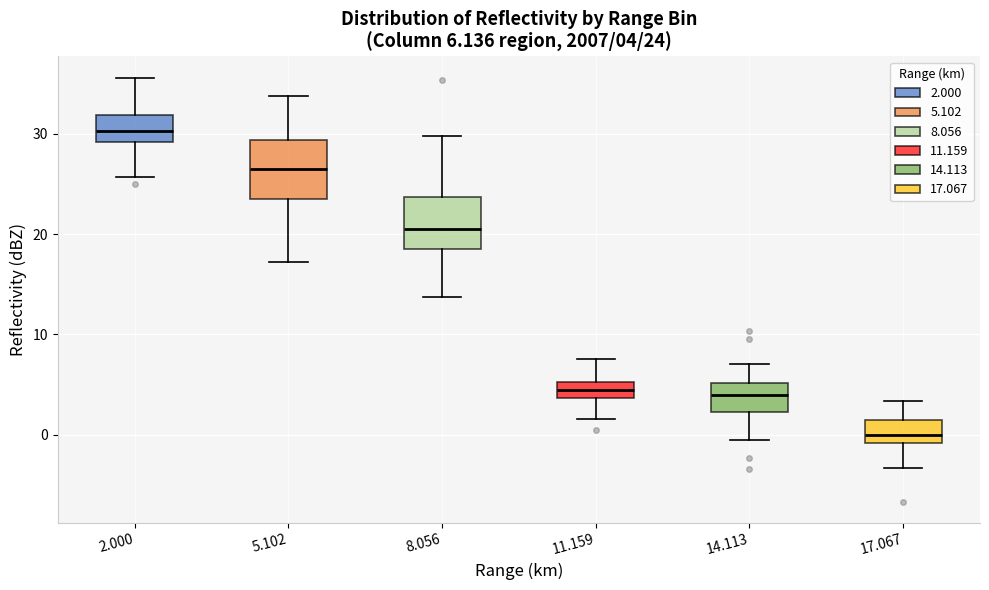

Which box's median line is the highest?

2.000